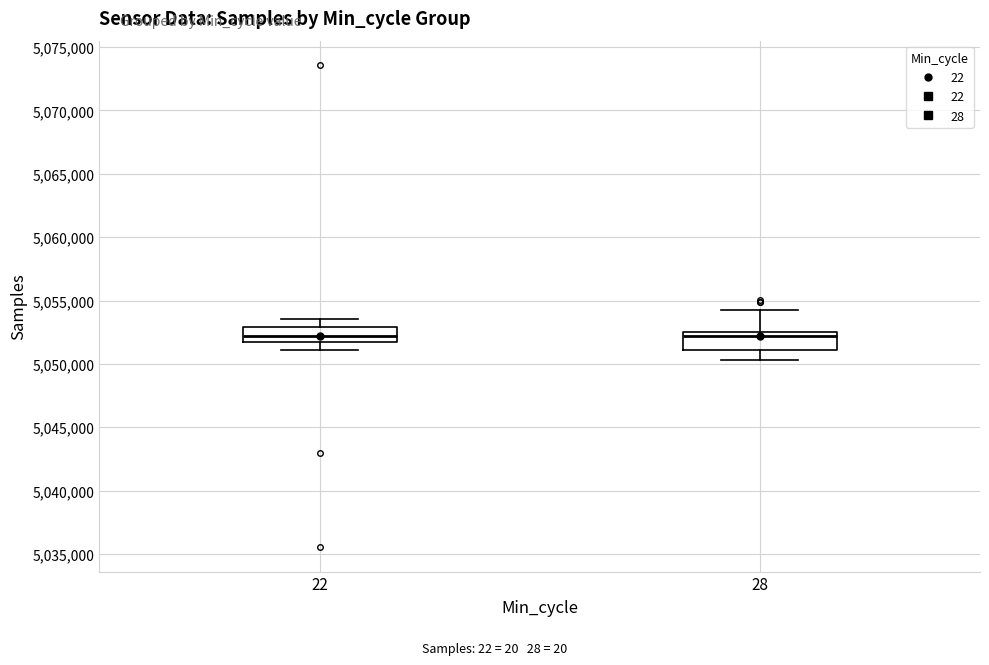

Where does the lower whisker of the box at x = 22 end on the y-axis? The values are not printed on the chart, so give them approximately, as read against the axis.

5051000